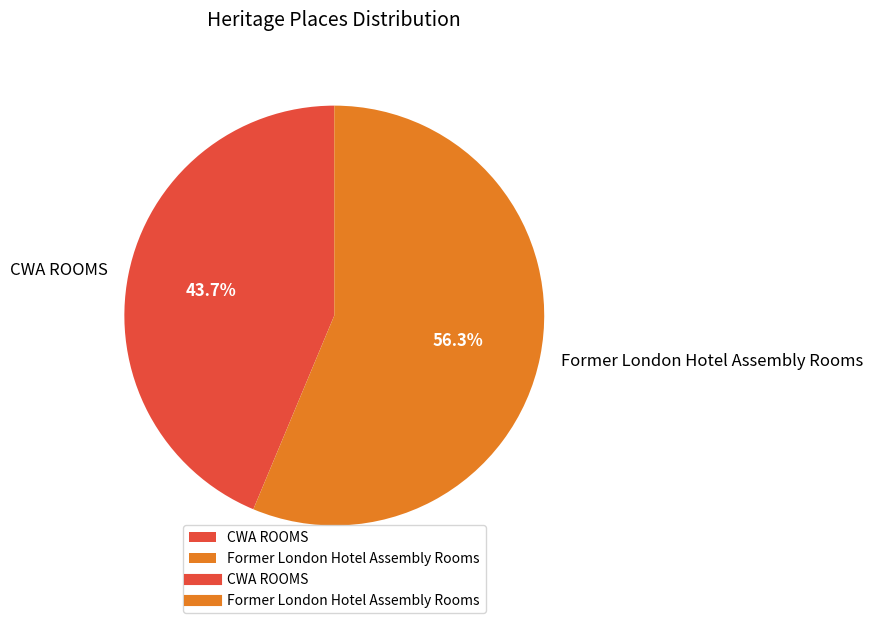

What percentage is the Former London Hotel Assembly Rooms slice, to the nearest percent?

56%